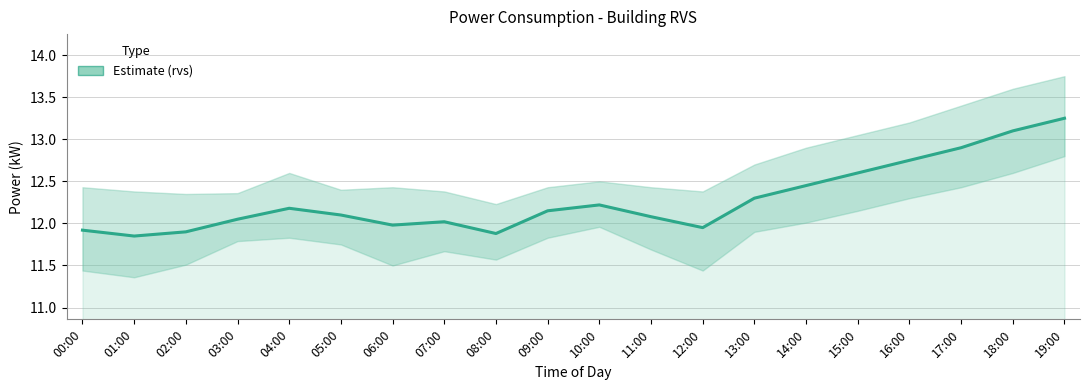

Read the value at 03:00.

12.1